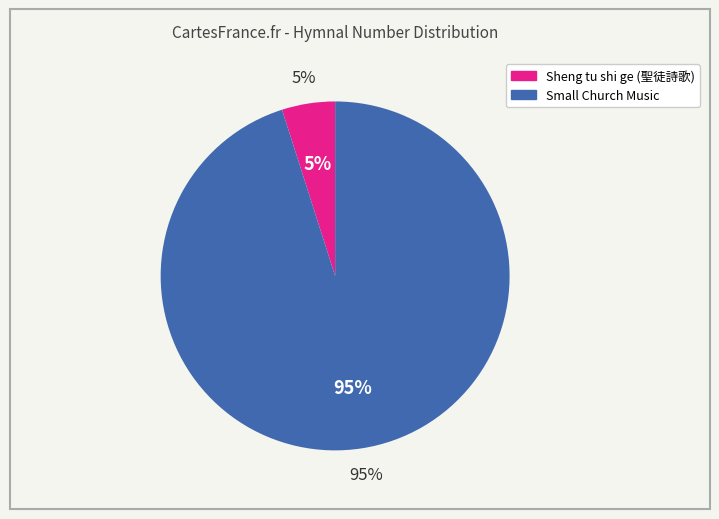

How many segments does this pie chart have?

2